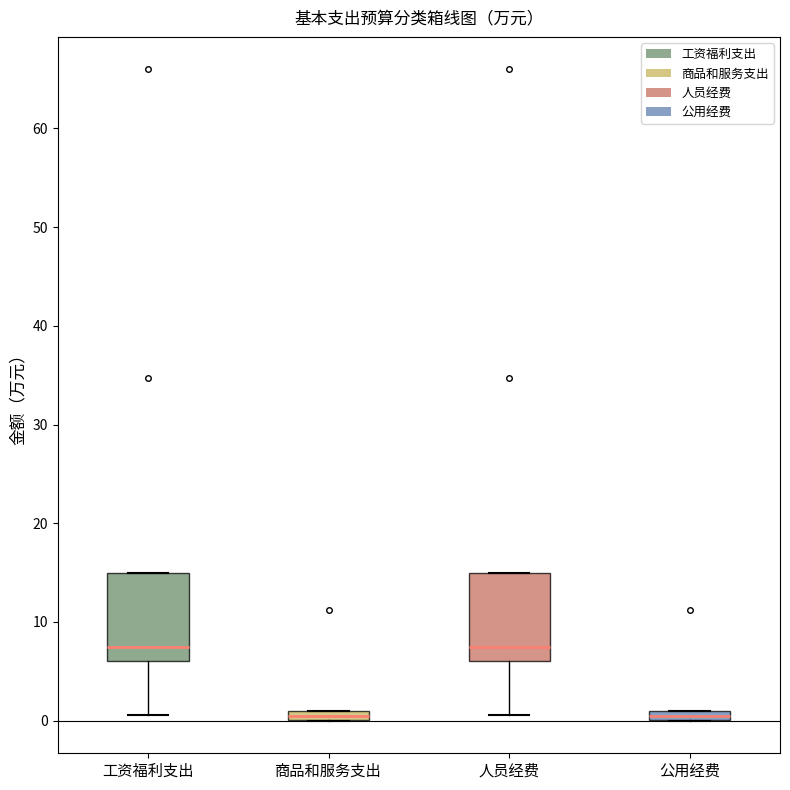

Where is the upper edge of the box for 公用经费 on the y-axis? The values are not printed on the chart, so give them approximately, as read against the axis.

1